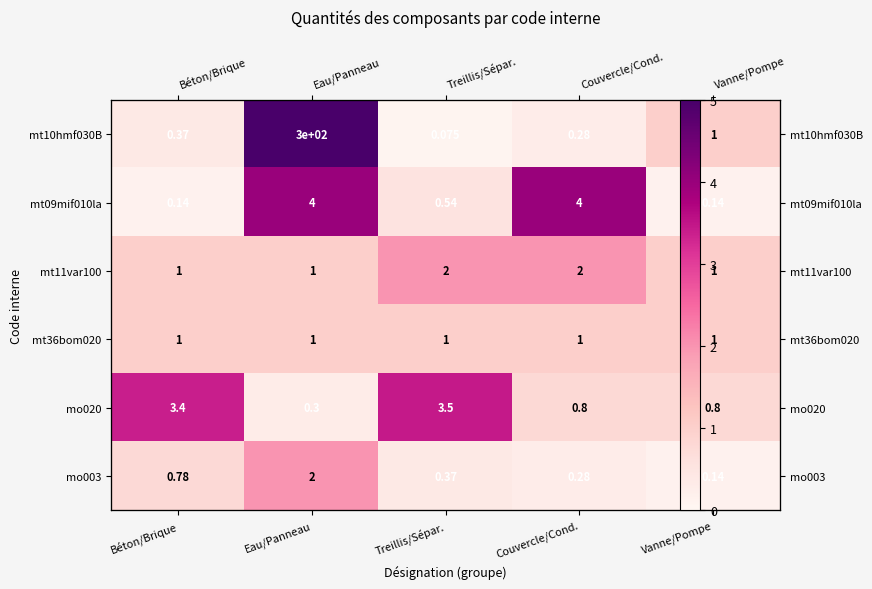

At which category is the sum across all series the highest?

Eau/Panneau